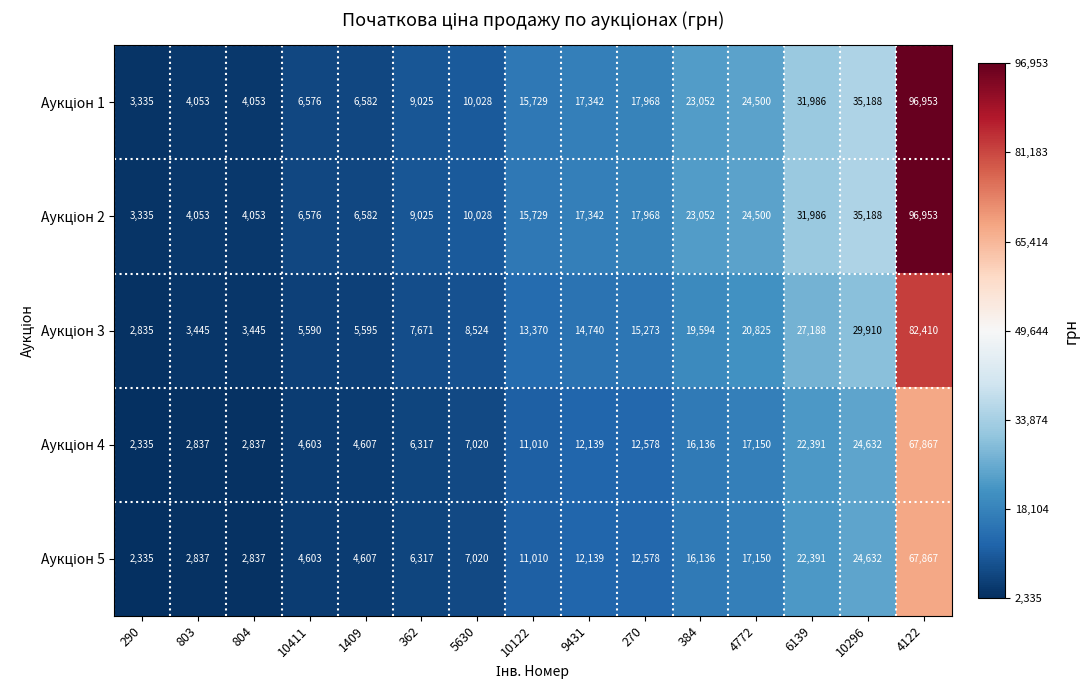

At which category does the chart reach its minimum across all series?

290